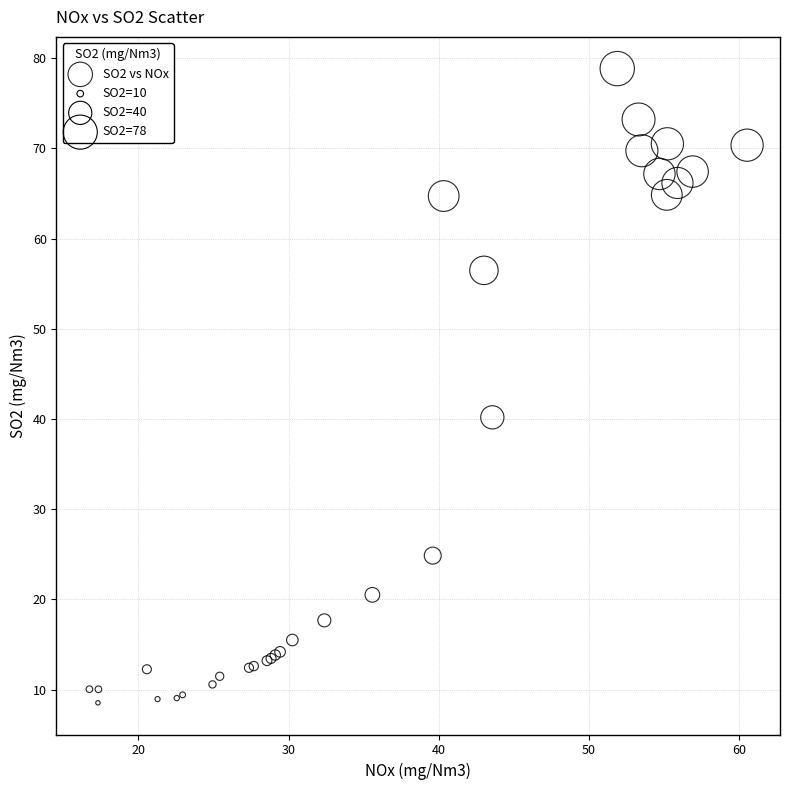

What Y value in the scatter plot is closest to 43?

40.2